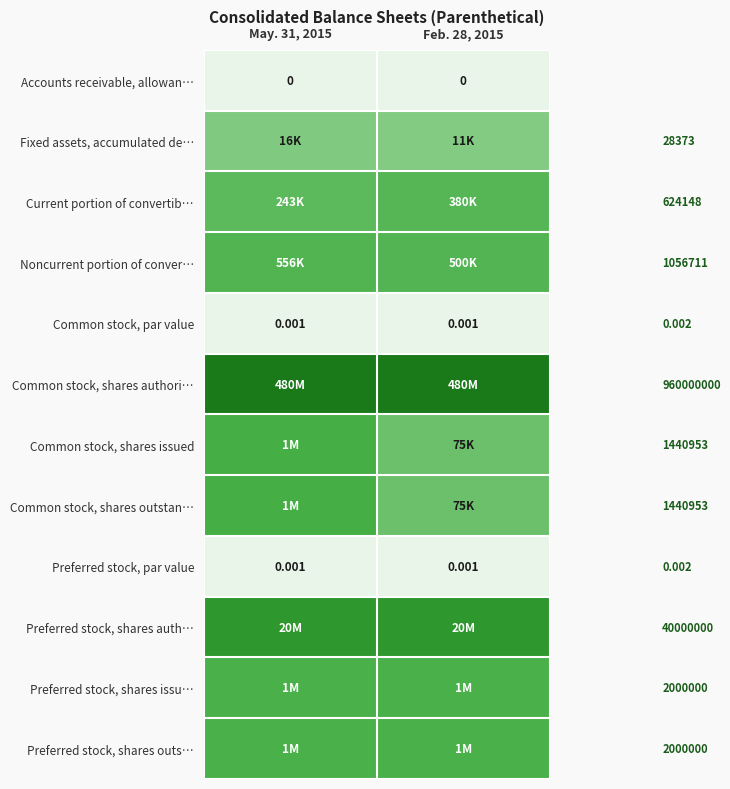

Which label corresponds to the smallest value in the chart?

May. 31, 2015